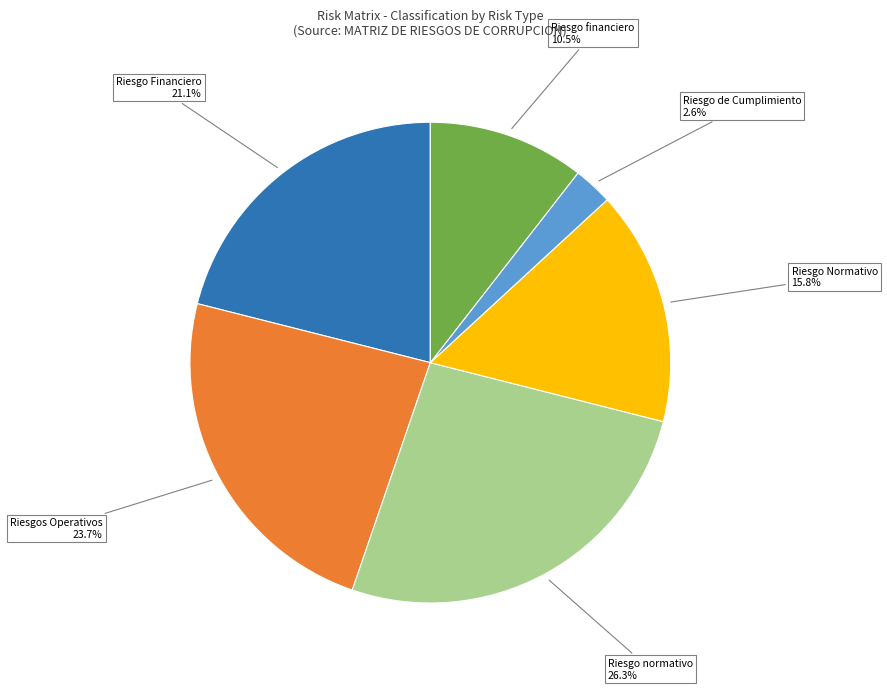

Count the number of slices in the pie.

6